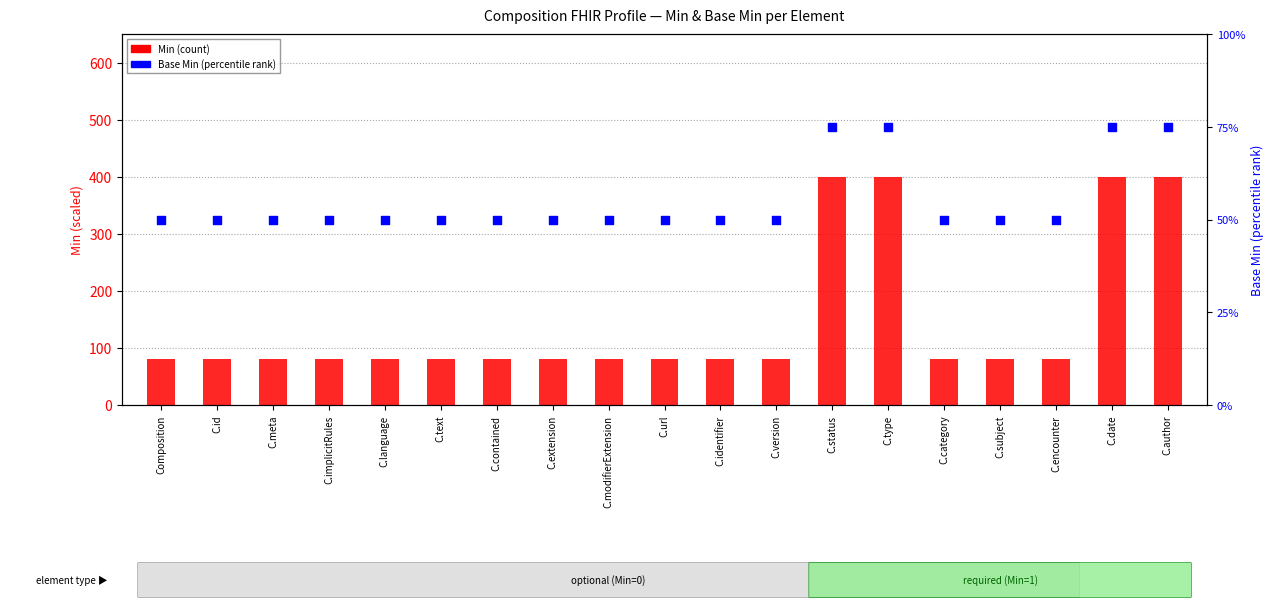

Which series has the largest total across all categories?

Min (count)